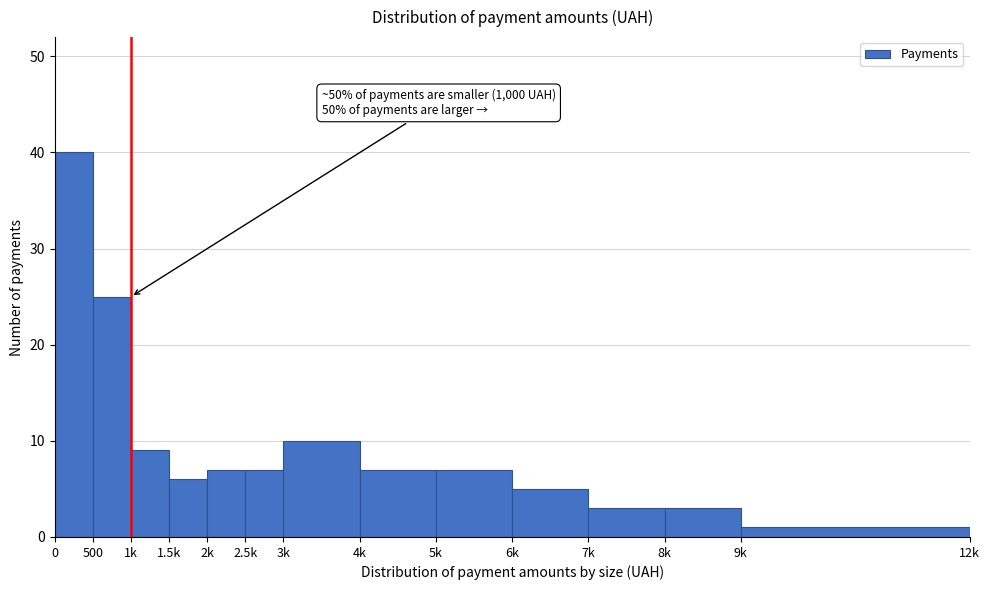

Reading left to right, list all the values displayed in this chart.

0=40	500=25	1k=9	1.5k=6	2k=7	2.5k=7	3k=10	4k=7	5k=7	6k=5	7k=3	8k=3	9k=1